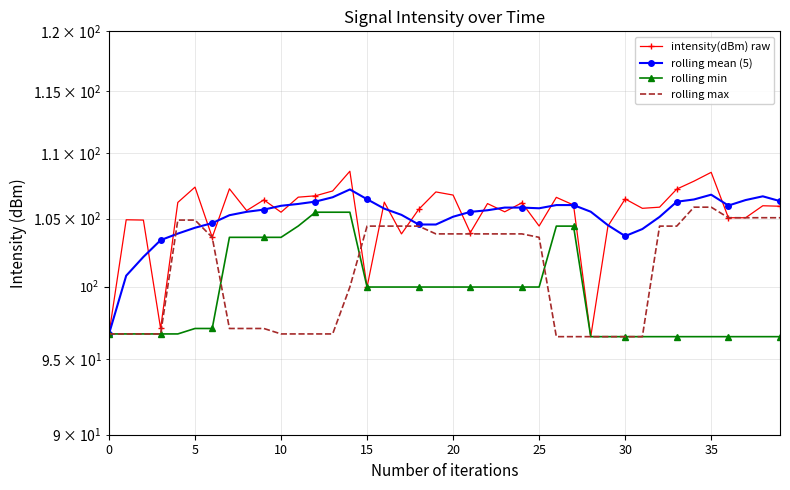

True or false: rolling mean (5) and intensity(dBm) raw intersect in this chart.

True